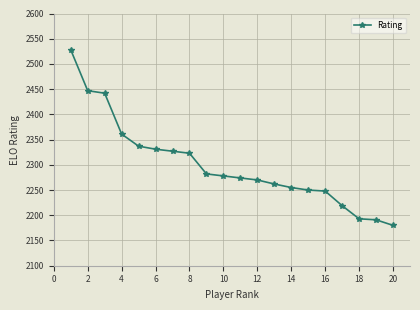

What is the difference between the maximum and second lowest values?

337